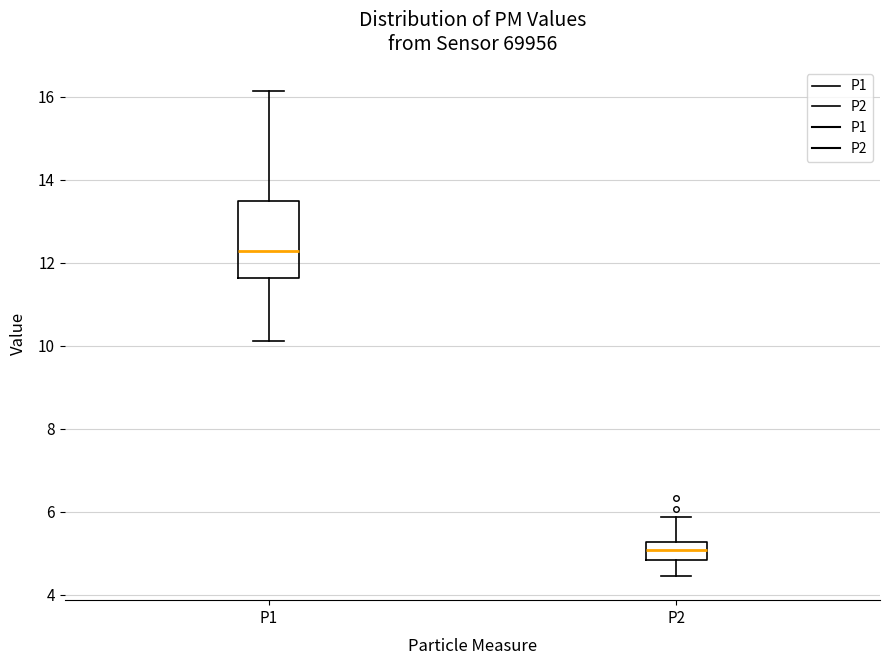

Reading left to right, read every box against the y-axis: the position of its median line, the range the box covers, and the ends of its whiskers. The values are not printed on the chart, so give them approximately, as read against the axis.

P1: median 12.2, box 11.6 to 13.4, whiskers 10.2 to 16.2
P2: median 5.0, box 4.8 to 5.2, whiskers 4.4 to 5.8